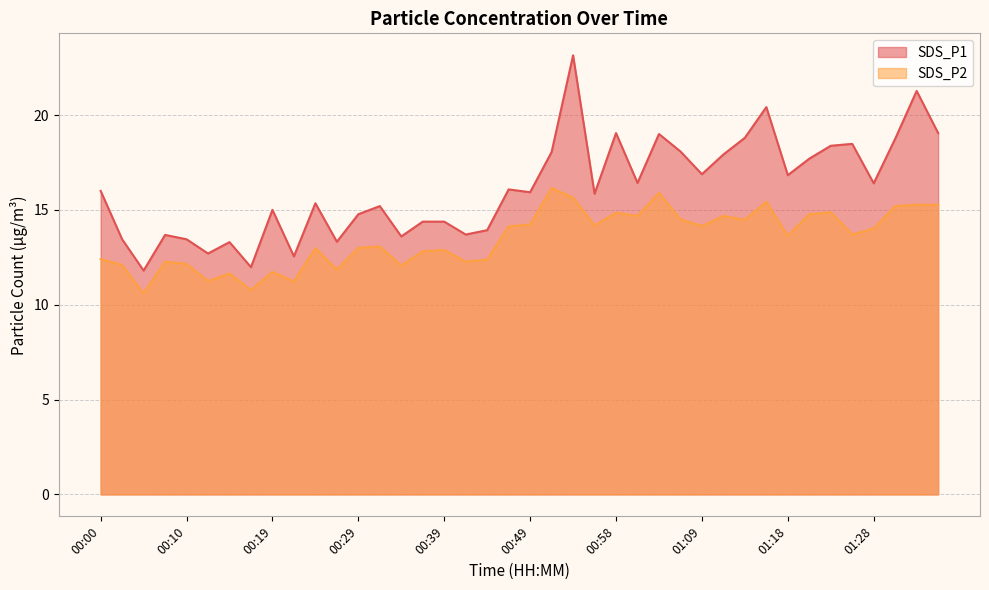

Which series has the widest spread of values?

SDS_P1